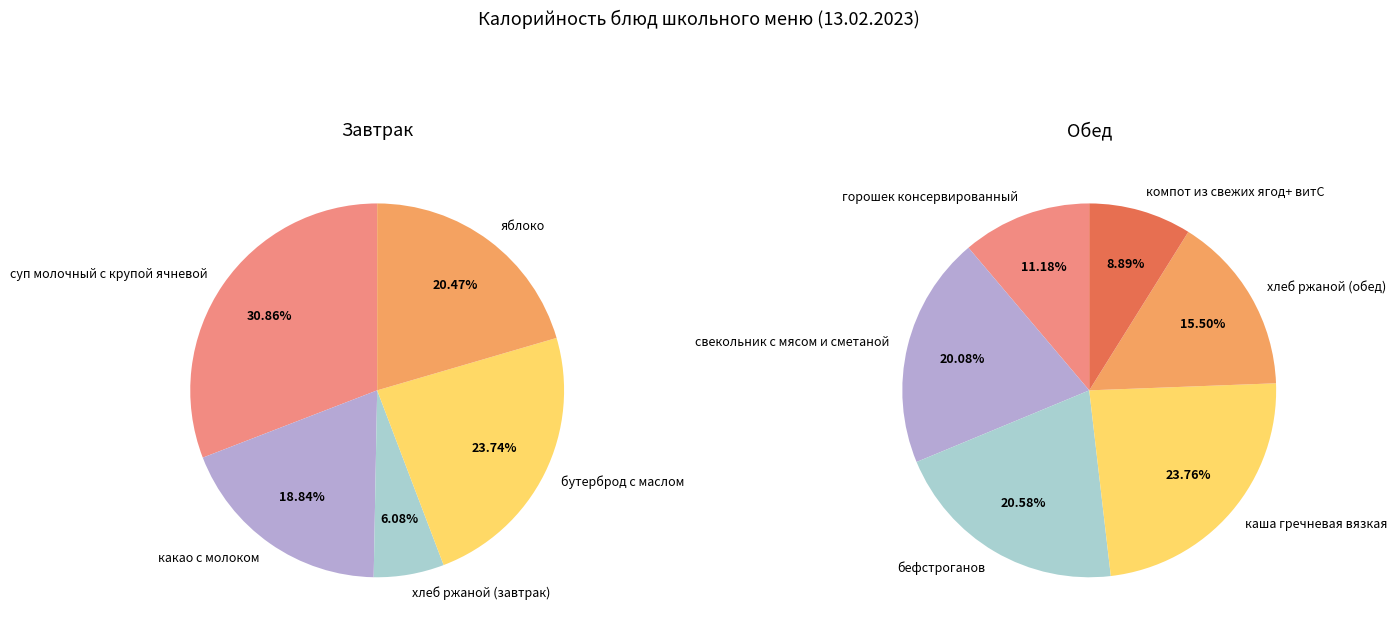

Combined, what portion of the pie is хлеб ржаной (завтрак) and яблоко?

26.6%